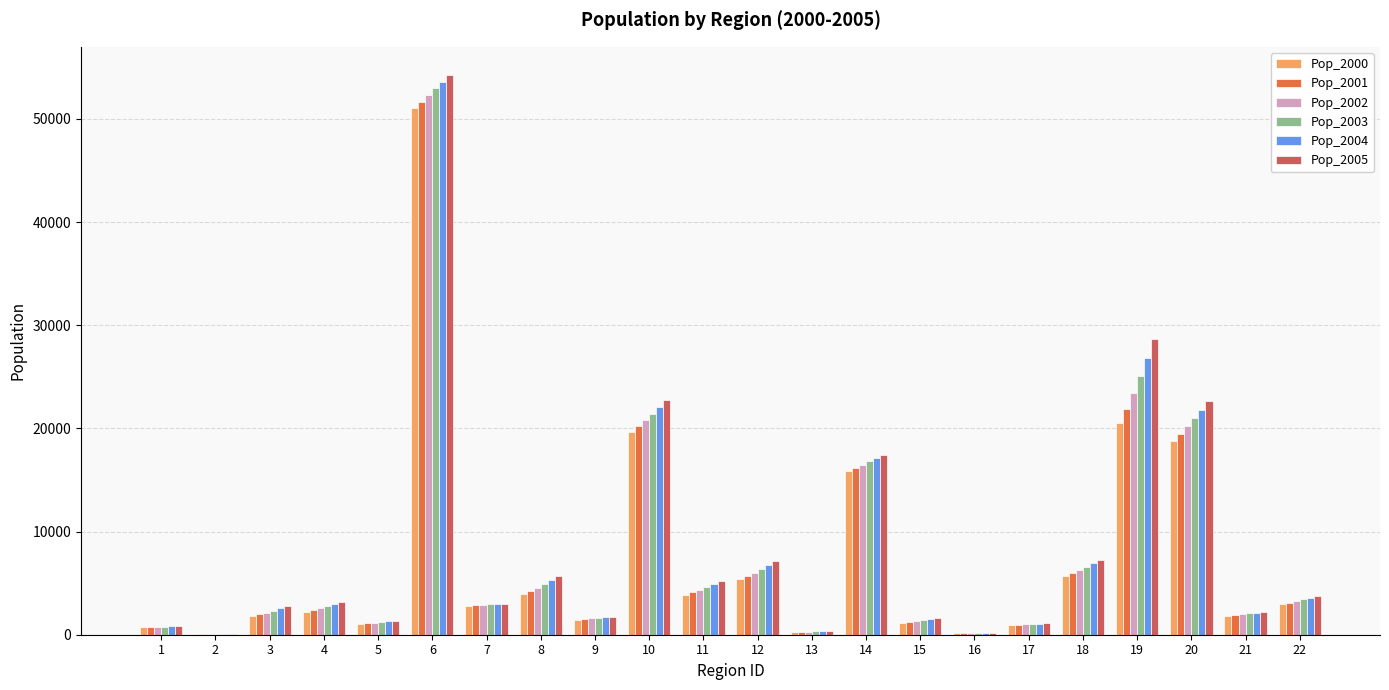

Is the value of Pop_2002 at 12 greater than the value of Pop_2005 at 10?

No